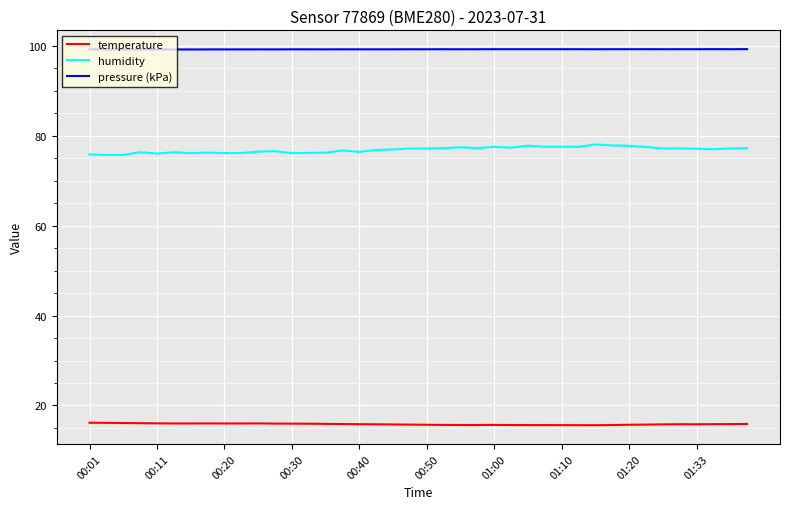

True or false: pressure (kPa) has more than 1 interior local peaks.

True